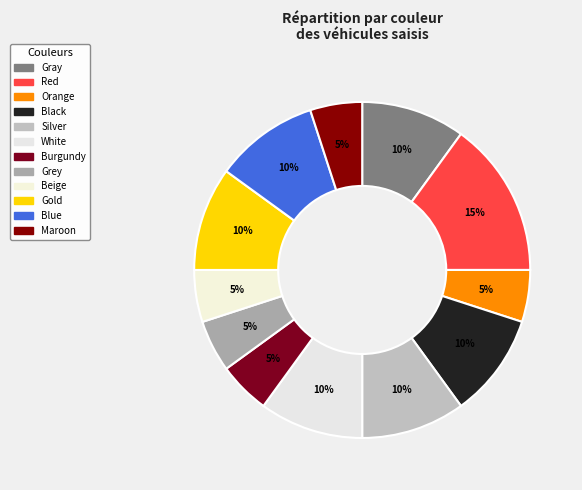

Does any single category account for the majority?

No